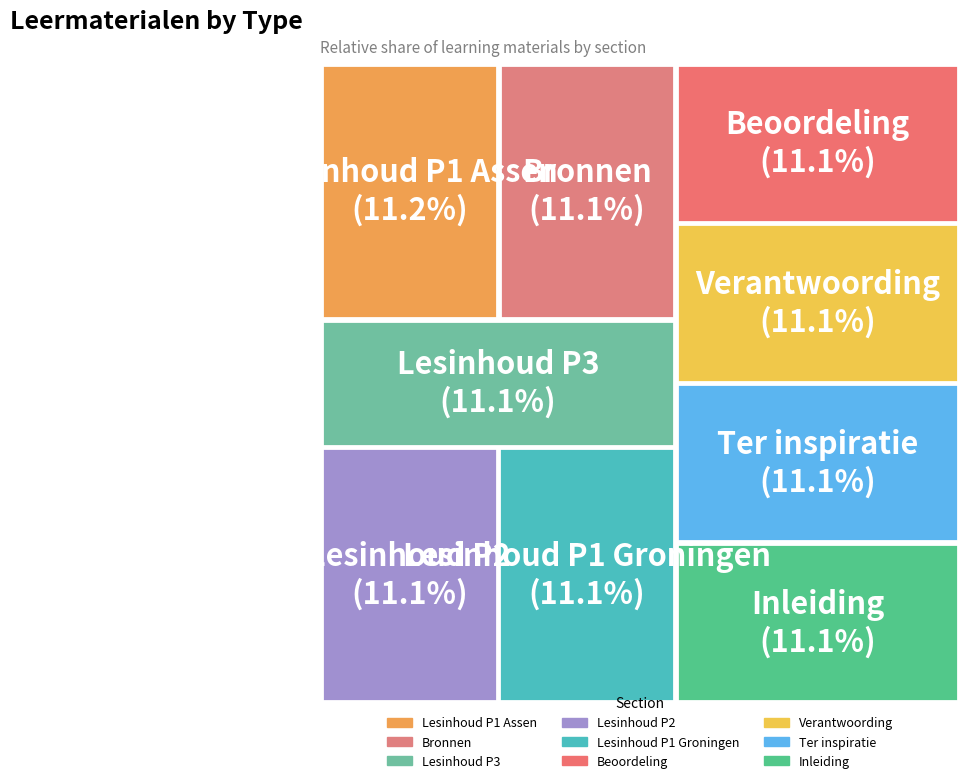

True or false: Inleiding accounts for 26% of the total.

False